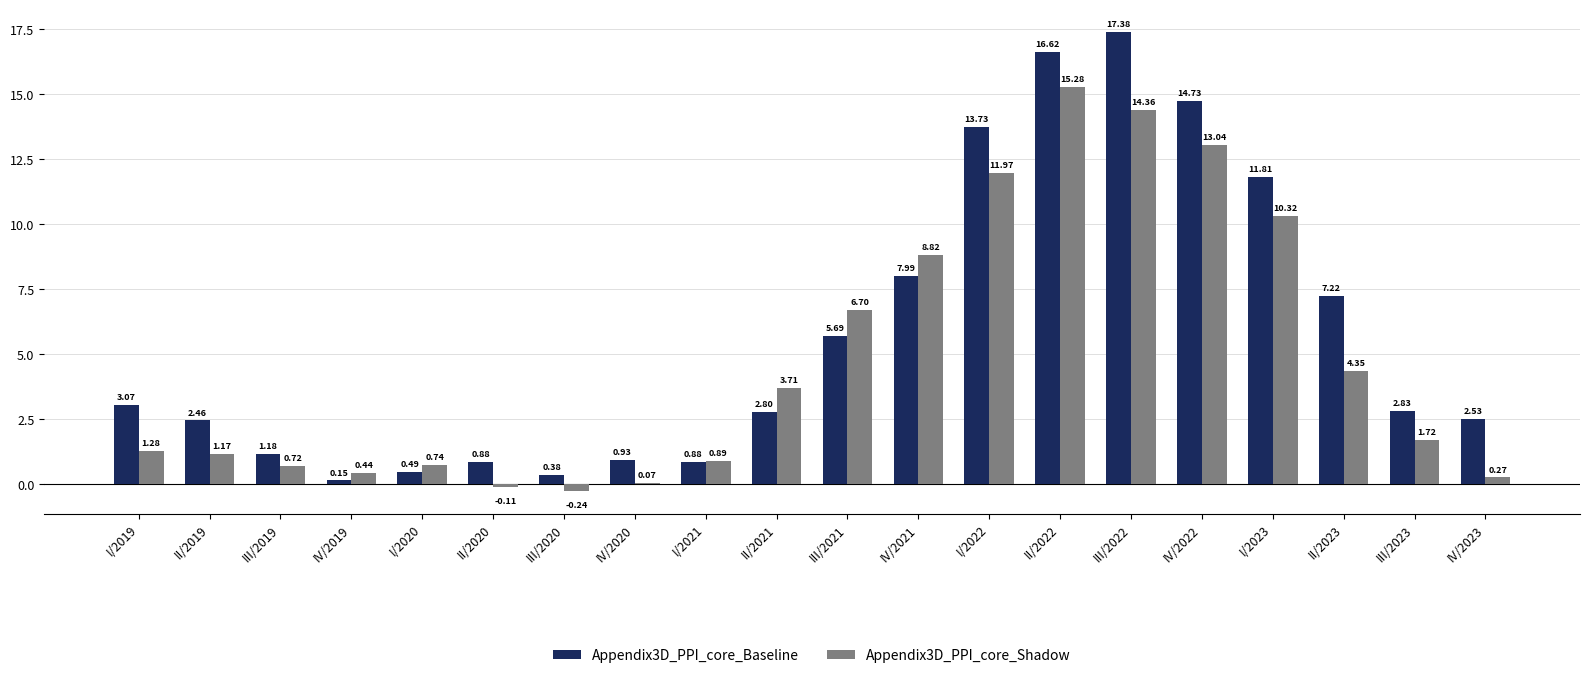

At which category does the chart reach its peak across all series?

III/2022